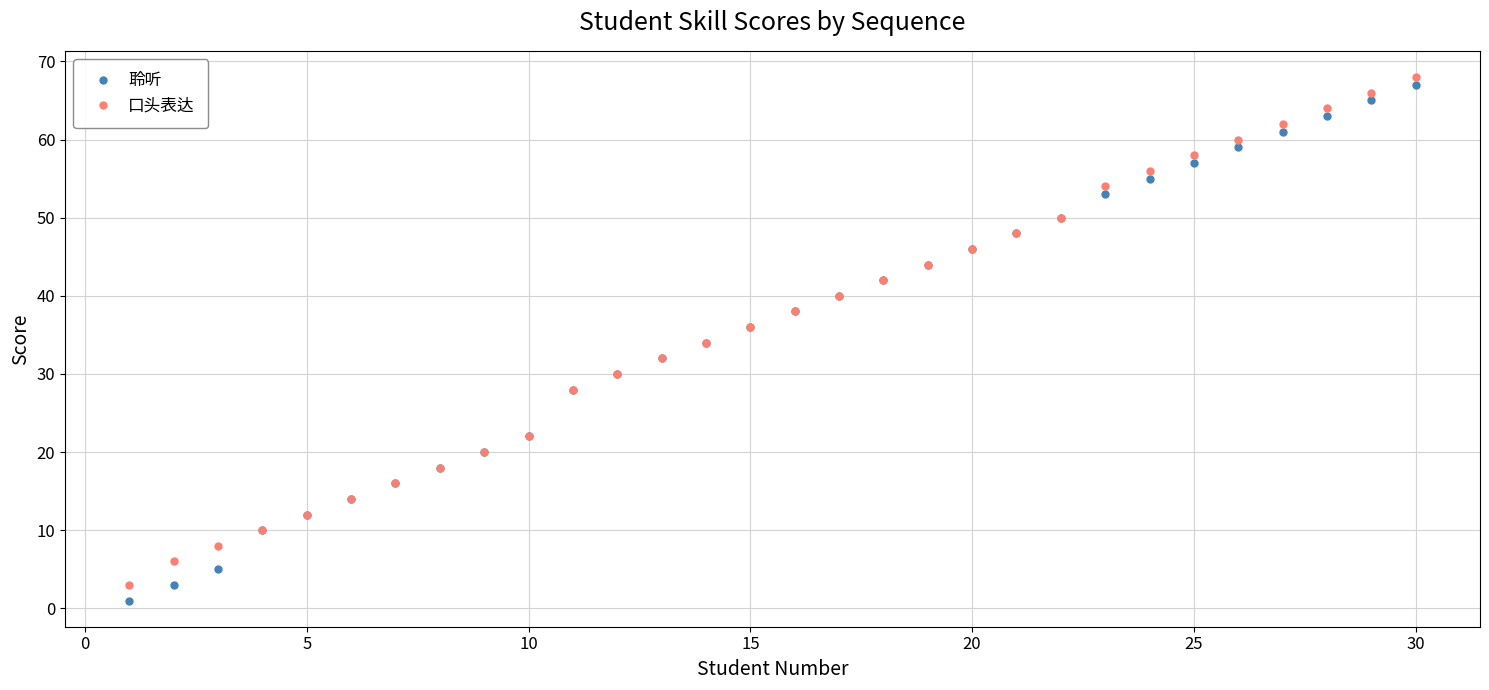

Reading left to right, list all the values displayed in this chart.

聆听: 1	3	5	10	12	14	16	18	20	22	28	30	32	34	36	38	40	42	44	46	48	50	53	55	57	59	61	63	65	67
口头表达: 3	6	8	10	12	14	16	18	20	22	28	30	32	34	36	38	40	42	44	46	48	50	54	56	58	60	62	64	66	68